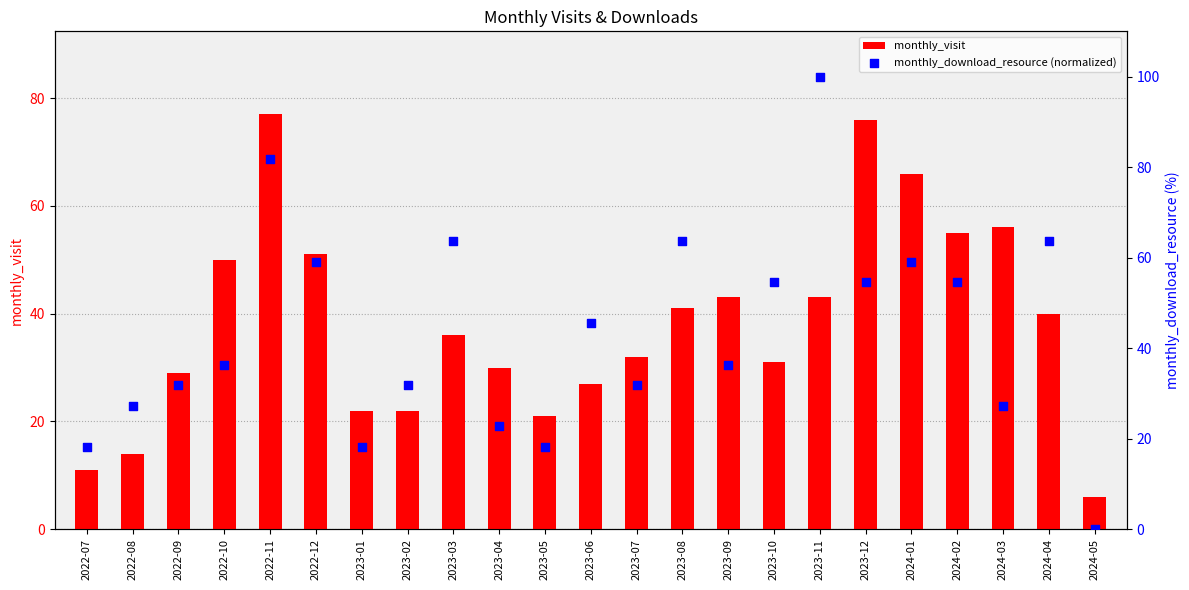

At which category is the sum across all series the highest?

2022-11